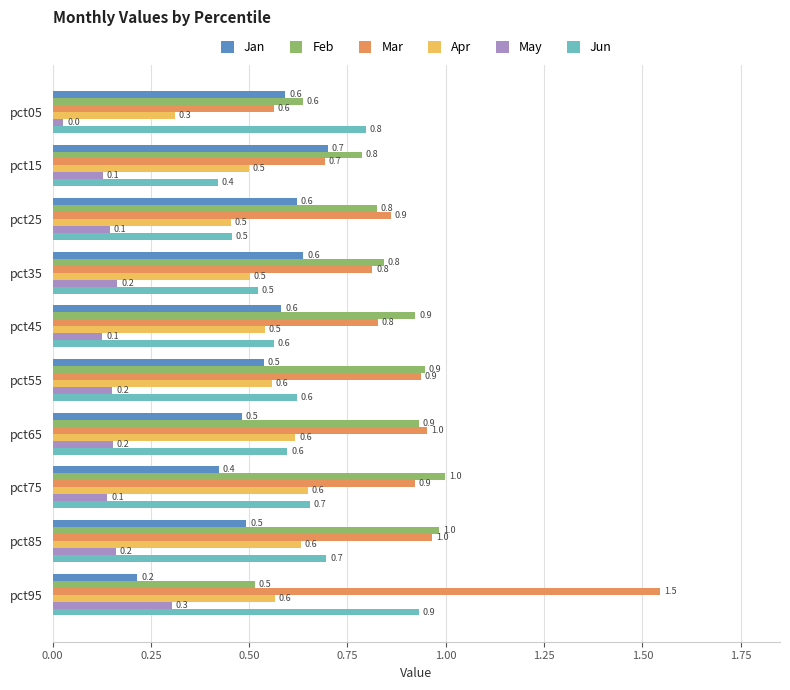

Between pct15 and pct65, which series saw the biggest shift?

Mar